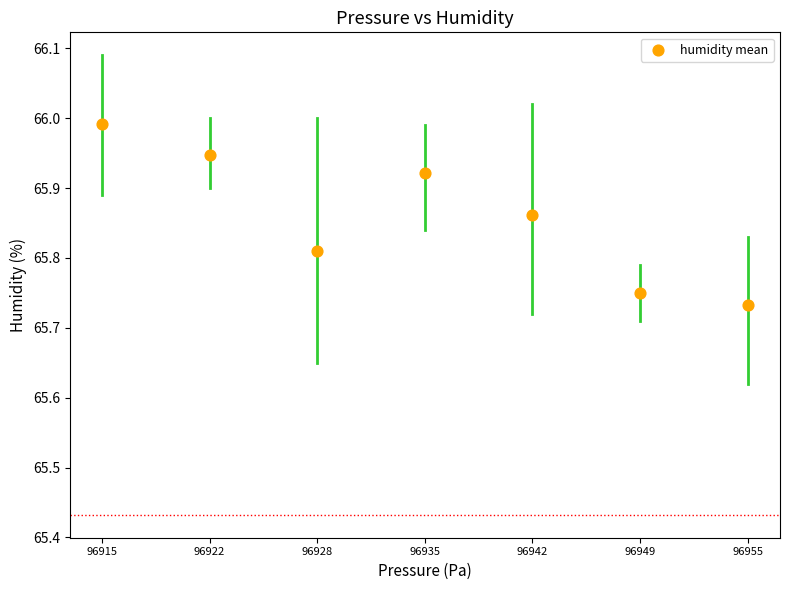

What is the average X value?

96935.1